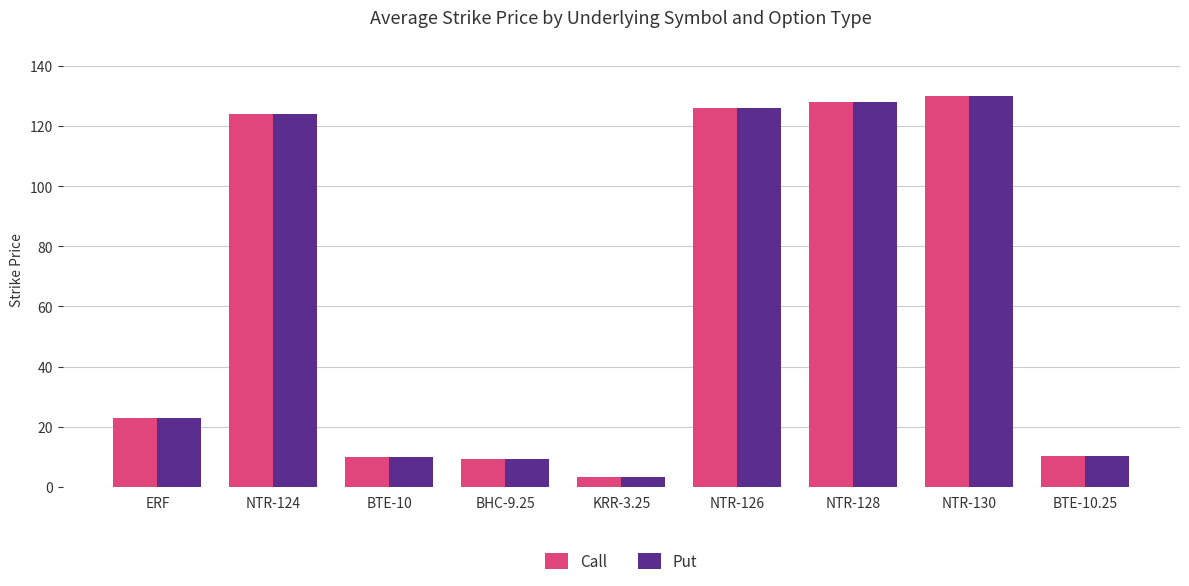

At which label is Put closest to 66?

ERF